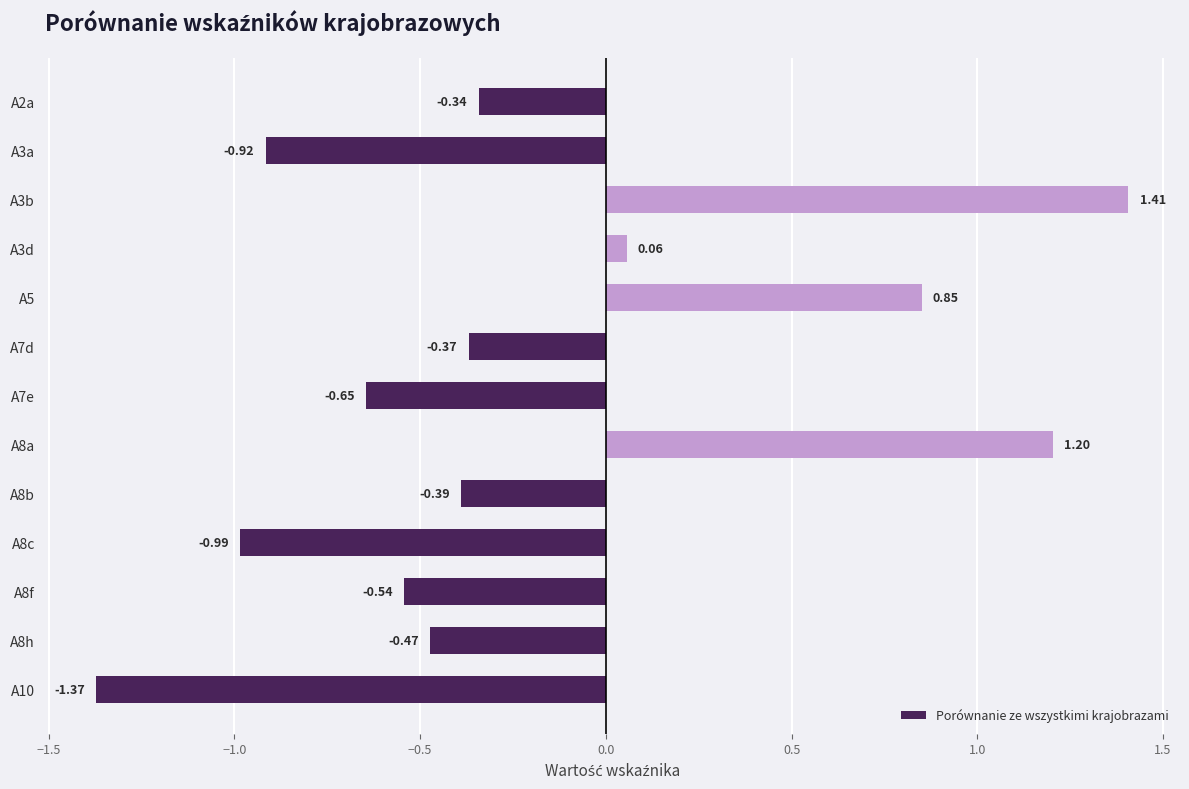

Between A10 and A7e, which is larger?

A7e